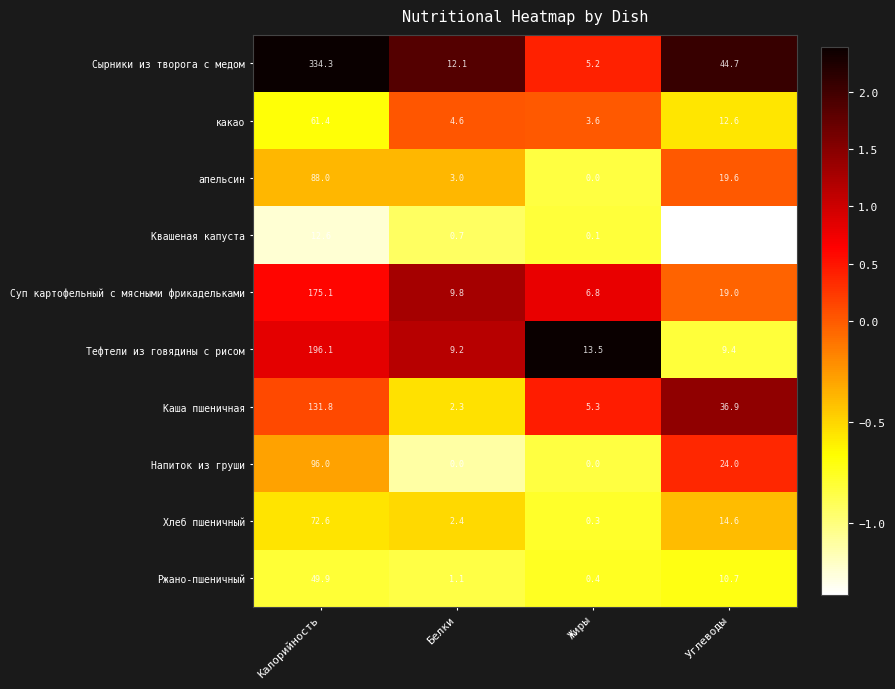

Which series has the largest total across all categories?

Сырники из творога с медом